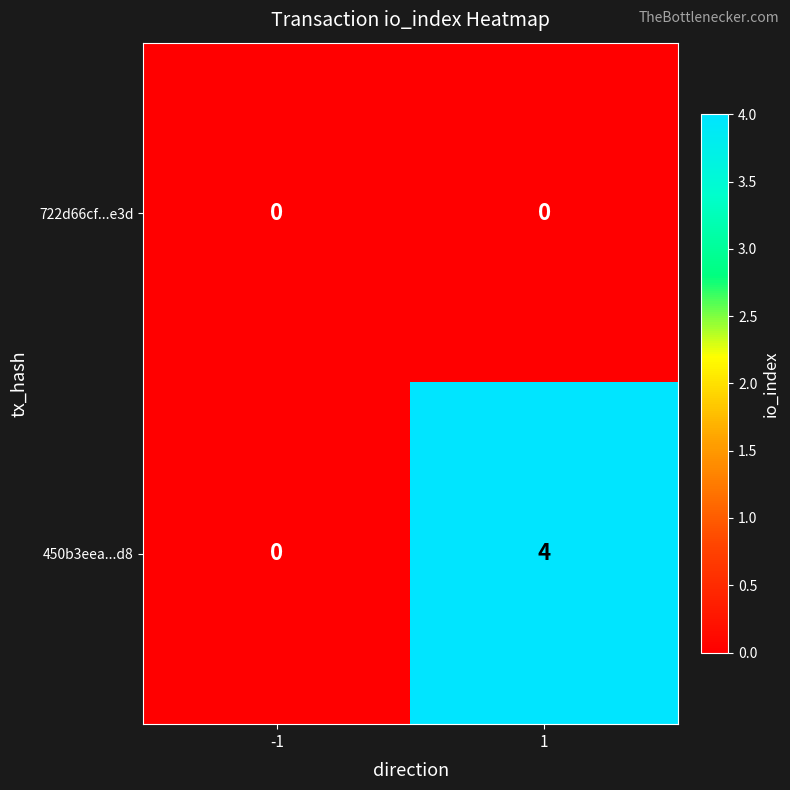

What is the highest value of the 450b3eea...d8 series?

4